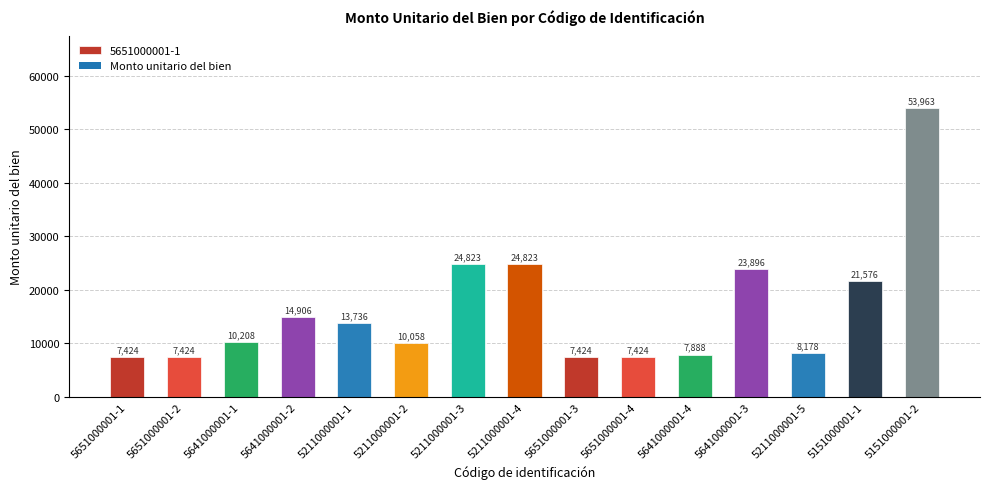

What is the label of the 7th bar from the right?

5651000001-3